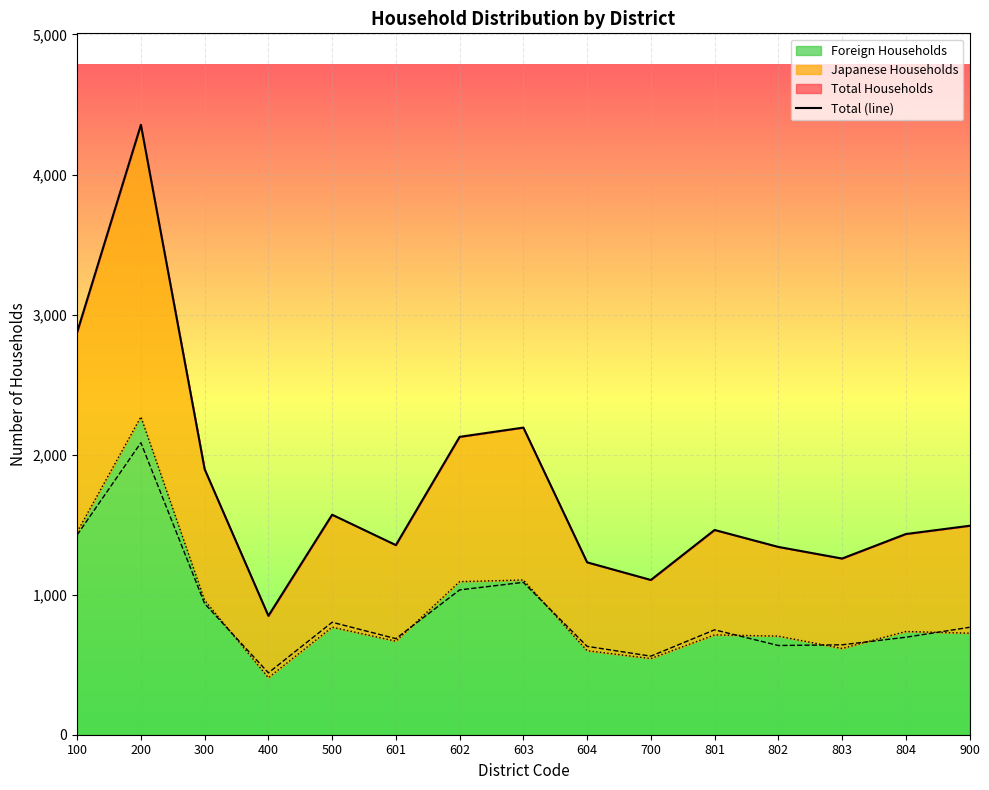

The value of Foreign Households at 603 is 1689. True or false?

False